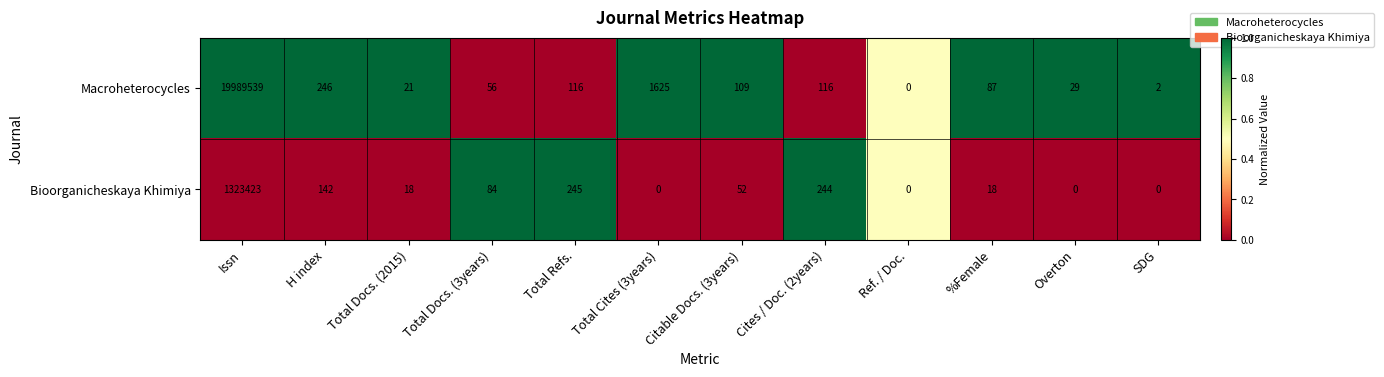

What is the difference between the highest and lowest values at %Female?

69